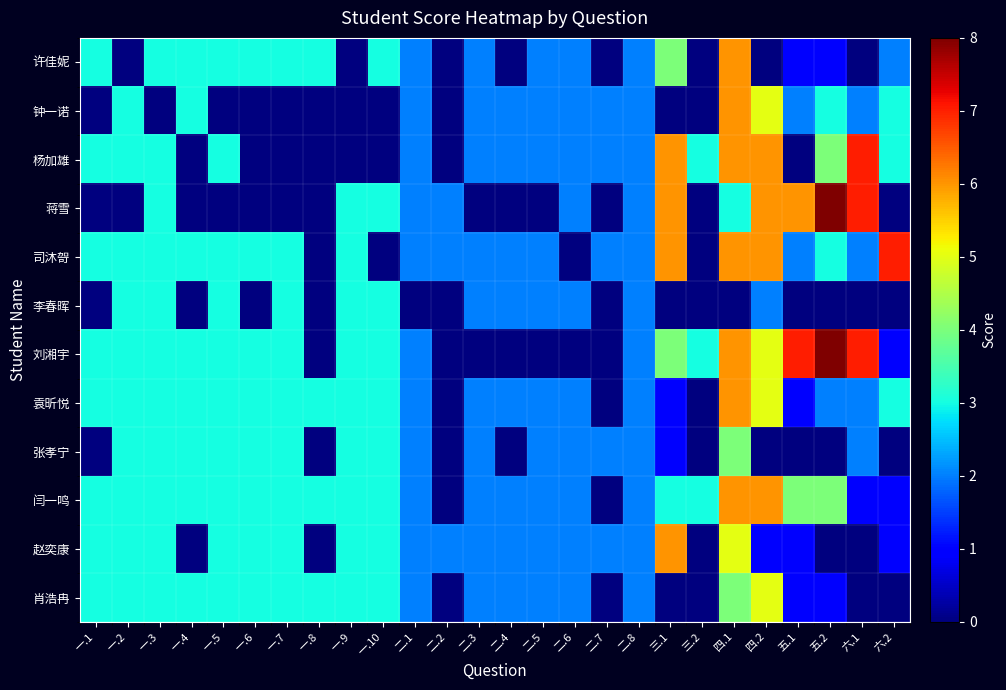

Rank the series at 二.2 from highest to lowest value.

蒋雪, 司沐哿, 赵奕康, 许佳妮, 钟一诺, 杨加雄, 李春晖, 刘湘宇, 袁昕悦, 张孝宁, 闫一鸣, 肖浩冉